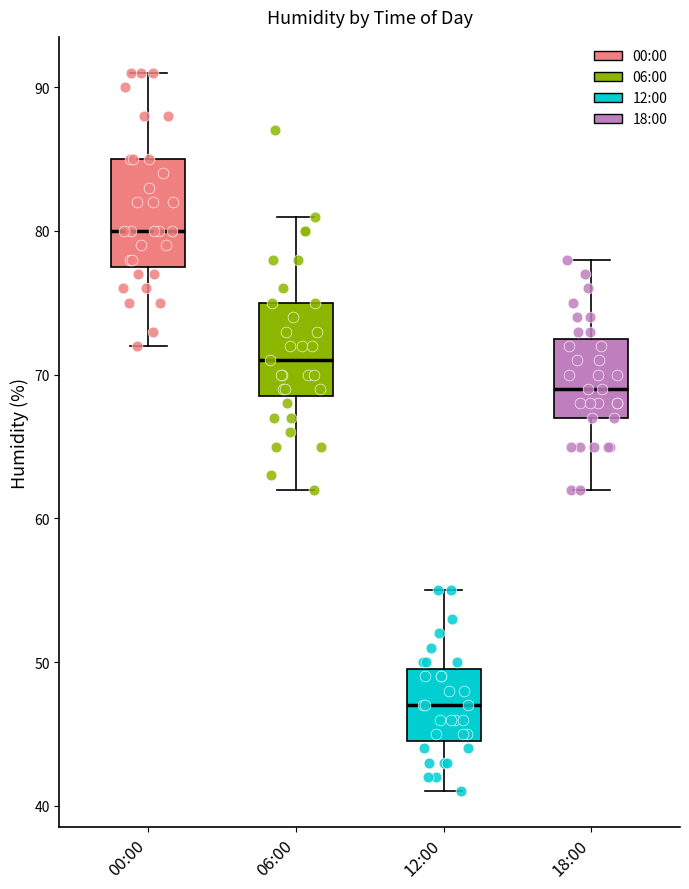

Reading left to right, read every box against the y-axis: the position of its median line, the range the box covers, and the ends of its whiskers. The values are not printed on the chart, so give them approximately, as read against the axis.

00:00: median 80, box 78 to 85, whiskers 72 to 91
06:00: median 71, box 69 to 75, whiskers 62 to 81
12:00: median 47, box 45 to 50, whiskers 41 to 55
18:00: median 69, box 67 to 73, whiskers 62 to 78